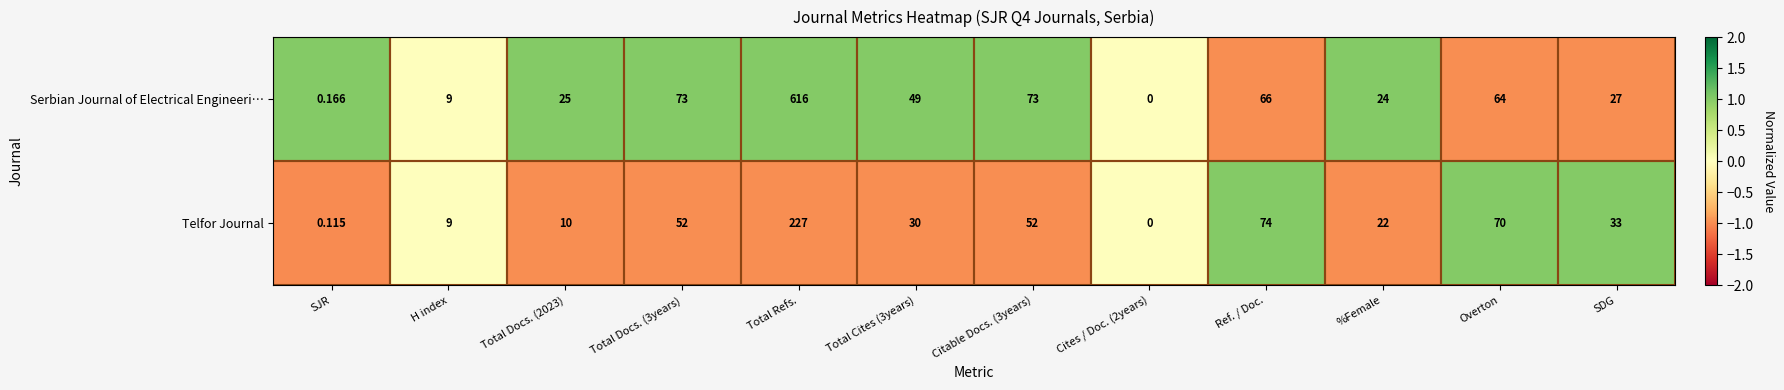

At which category does the chart reach its peak across all series?

Total Refs.